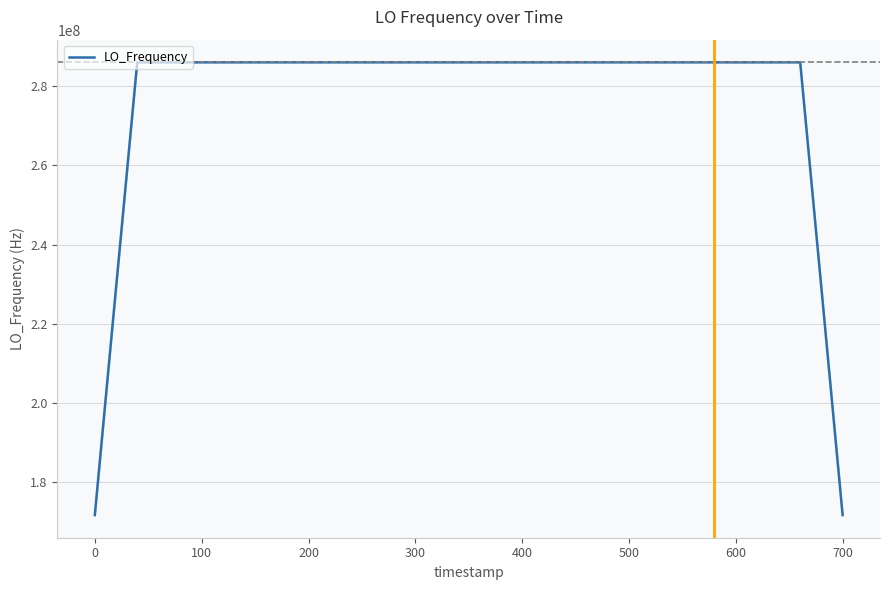

What is the maximum value shown in the chart?

286047004.4